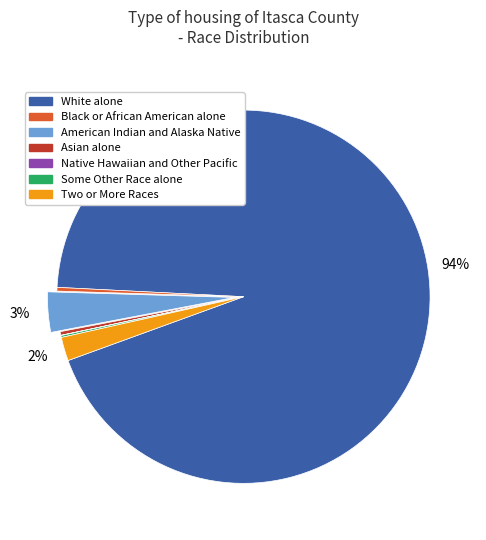

Which slice is the largest?

White alone